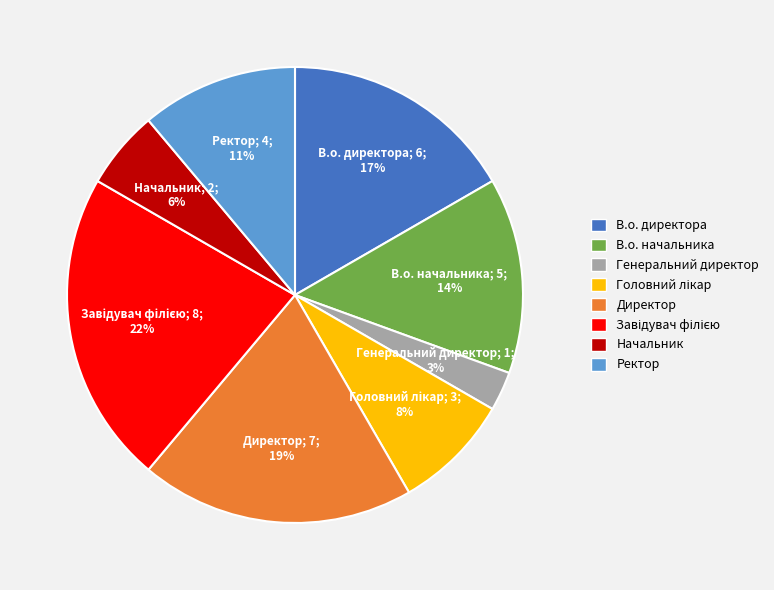

Between Генеральний директор and Директор, which is larger?

Директор